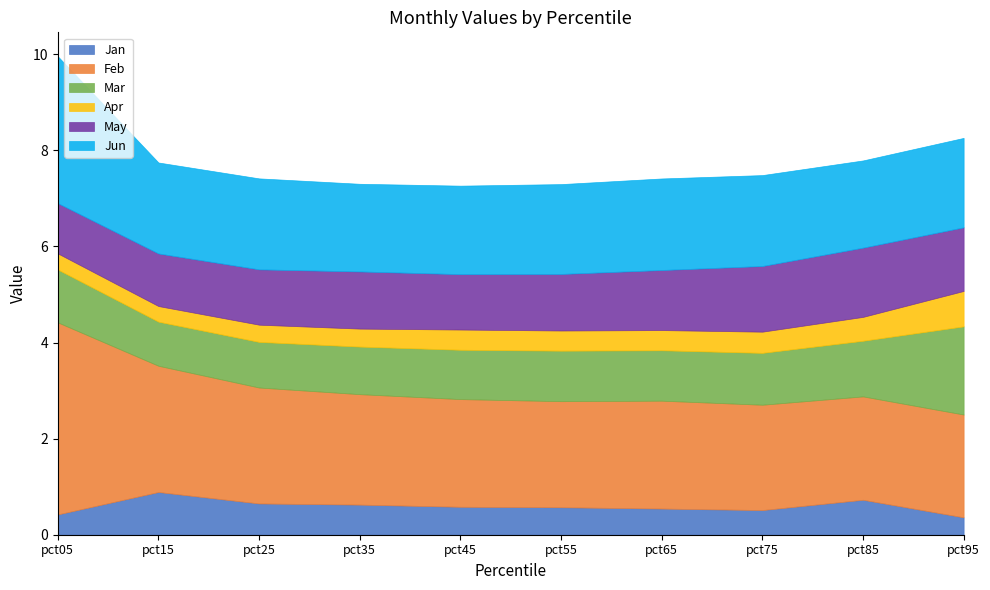

What is the difference between the Jan values at pct15 and pct75?

0.4